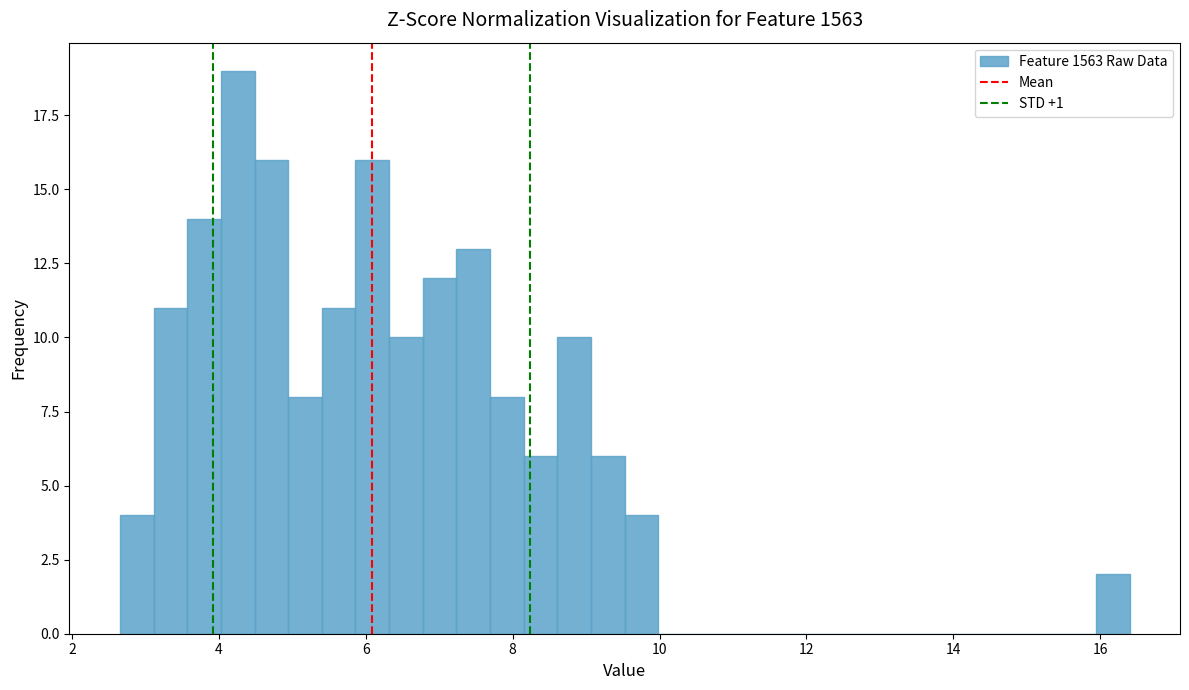

Around what value on the x-axis is the tallest bar? Give the approximate position of its centre, as read against the axis.

4.2